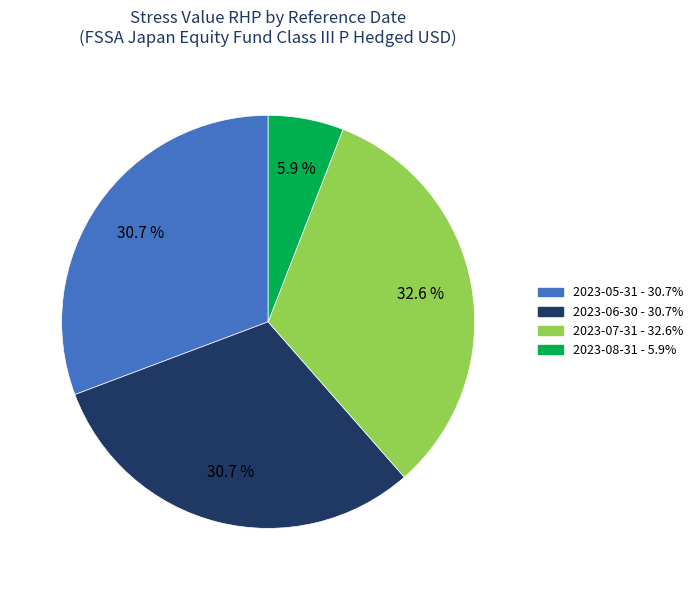

Count the number of slices in the pie.

4